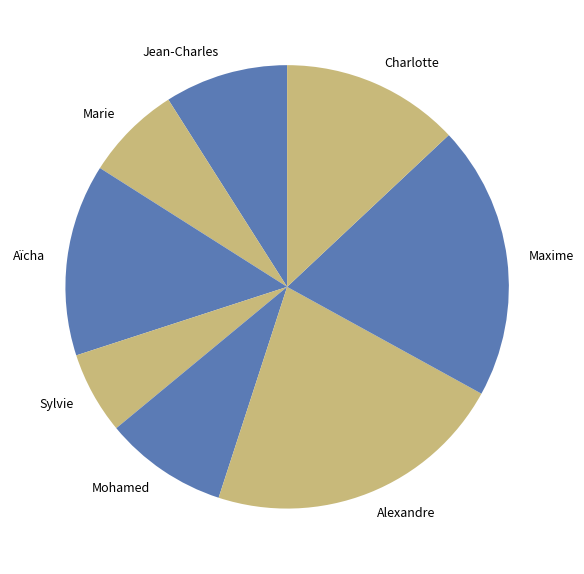

Count the number of slices in the pie.

8